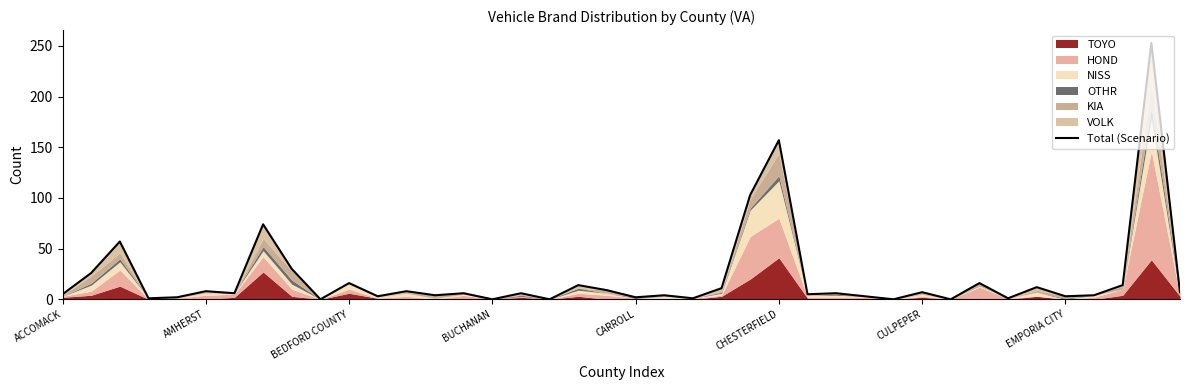

The chart shows a value of -156 at 29. True or false?

False